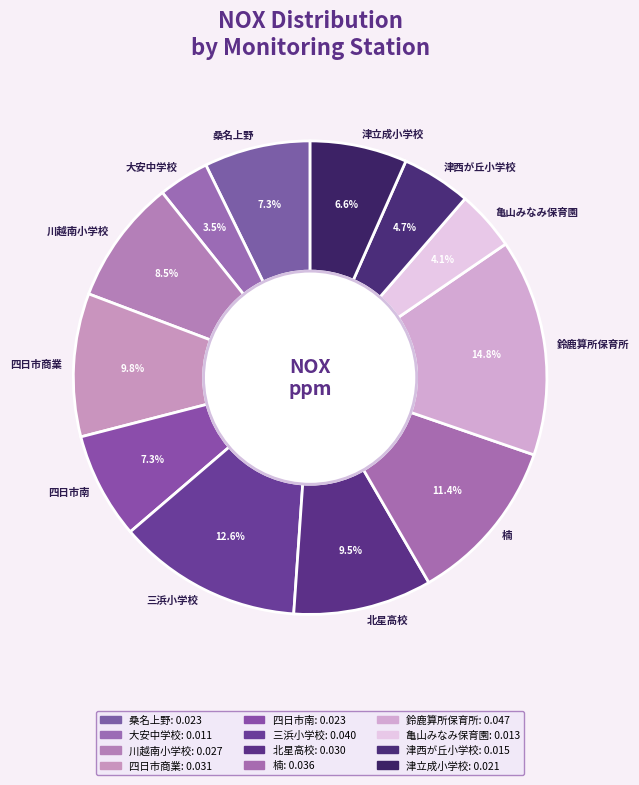

Which category has the biggest portion of the pie?

鈴鹿算所保育所